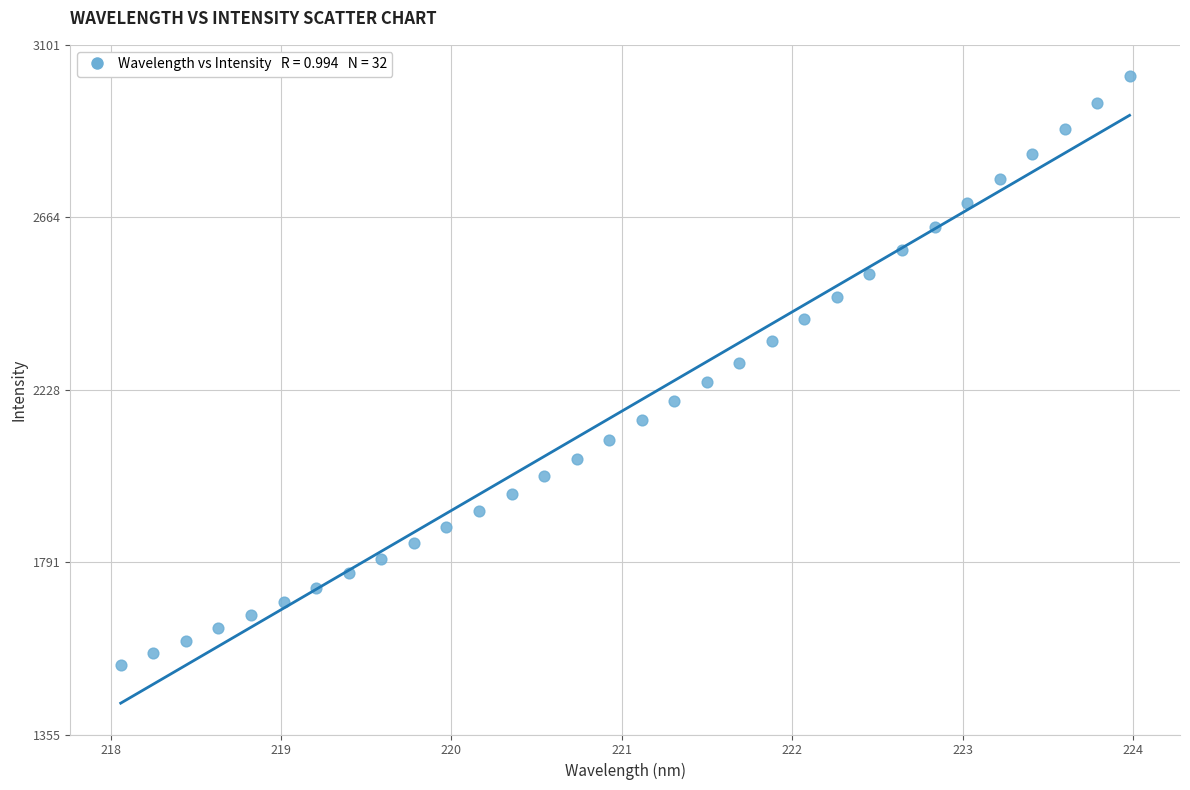

What is the range of X values (max minus min)?

5.9